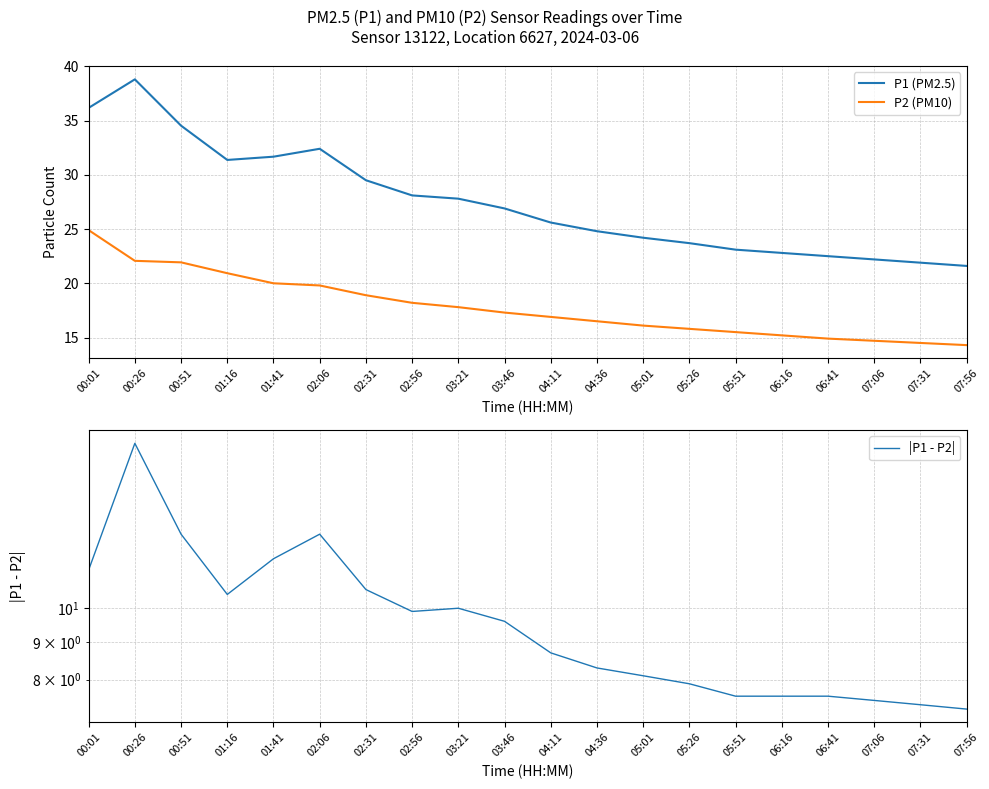

Does the chart display data point markers on the line(s)?

No